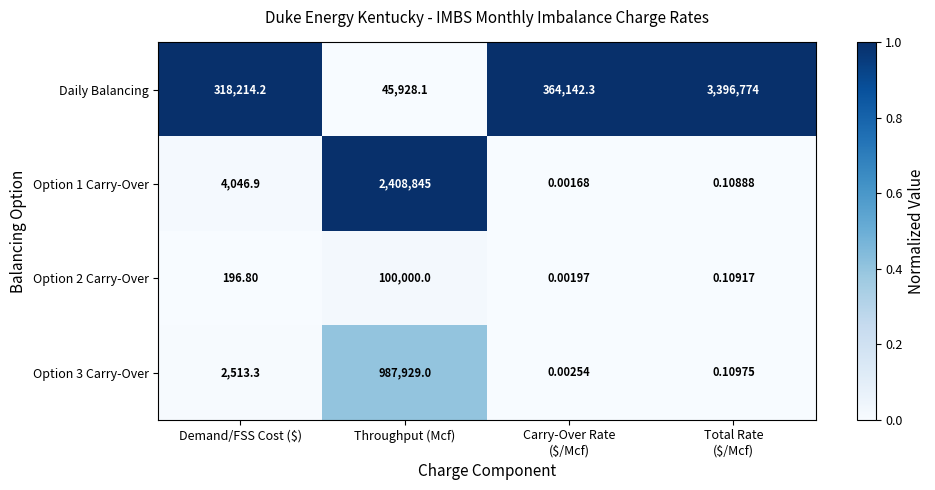

Where does the Option 2 Carry-Over series first go above 196?

Demand/FSS Cost ($)